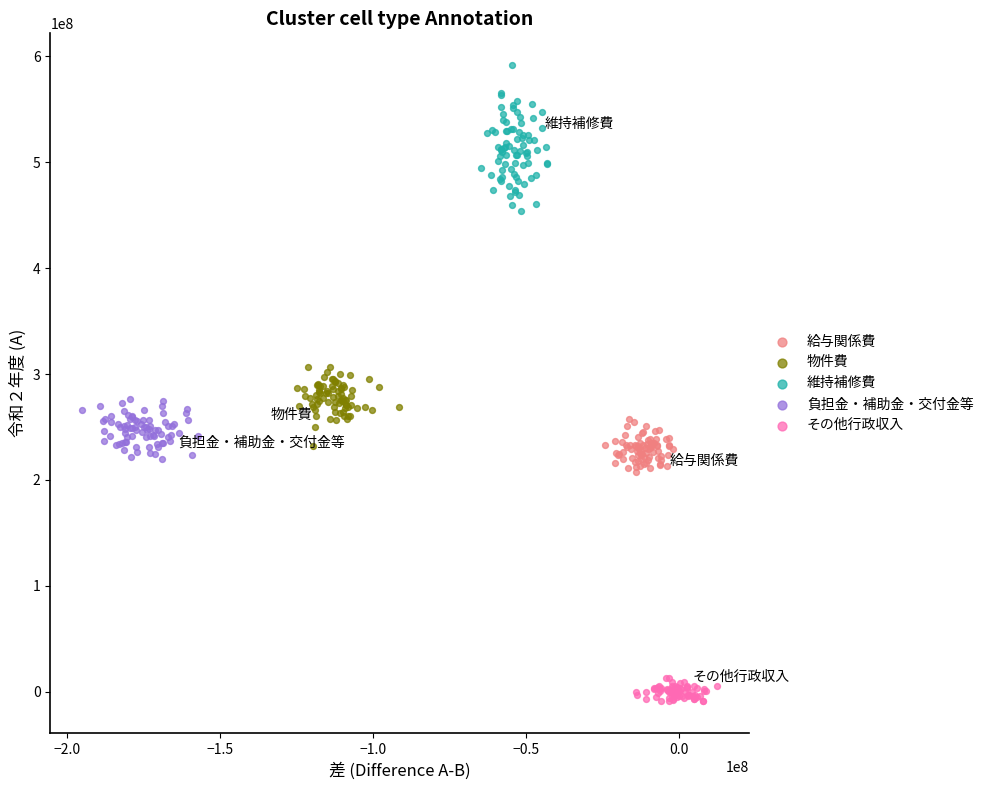

Which series has the widest spread of Y values?

維持補修費